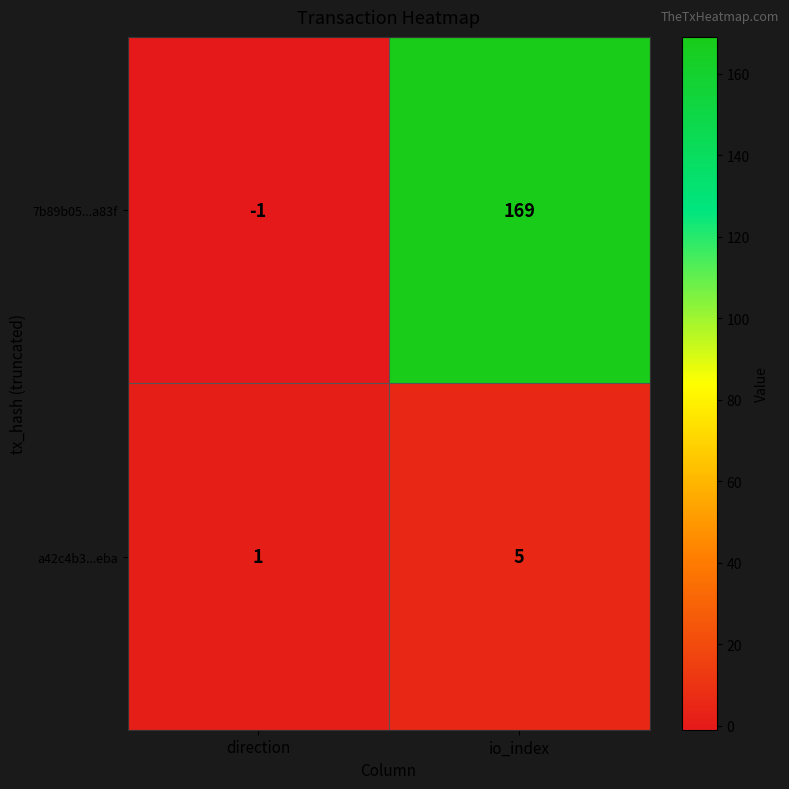

Reading left to right, extract all data points from this chart.

7b89b05...a83f: direction=-1	io_index=169
a42c4b3...eba: direction=1	io_index=5